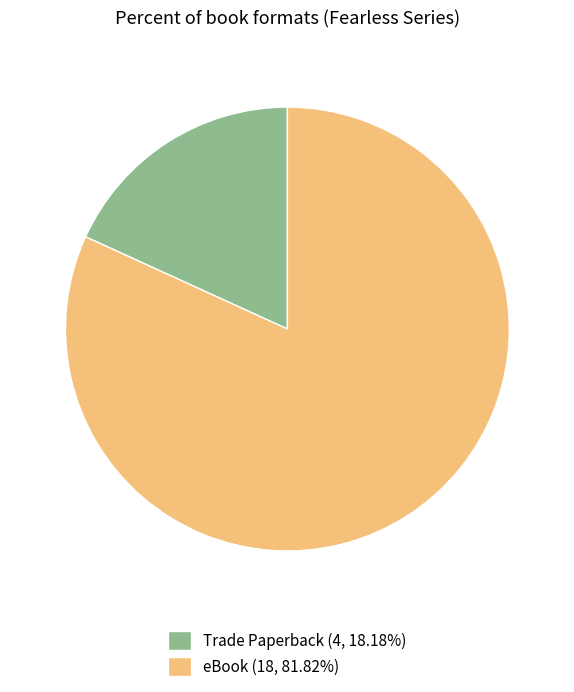

Rank the categories by value from lowest to highest.

Trade Paperback, eBook